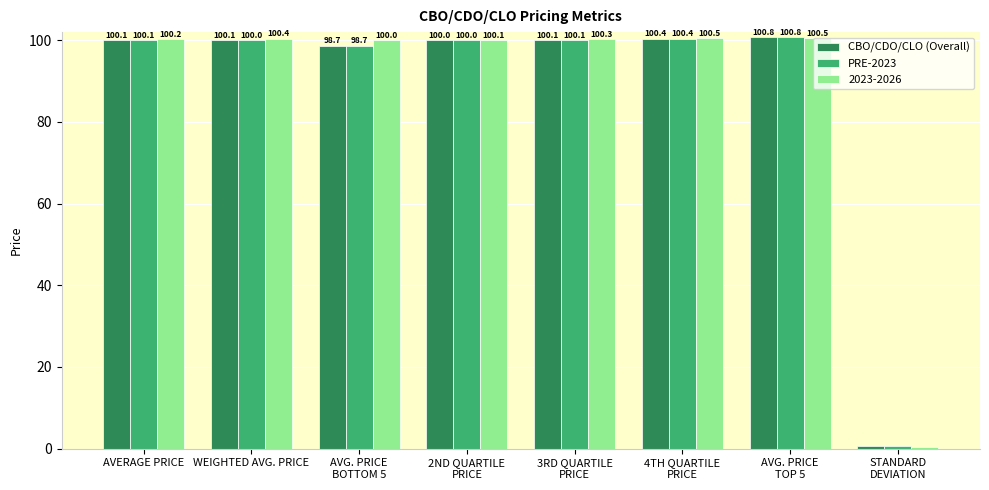

Which series has the largest total across all categories?

2023-2026